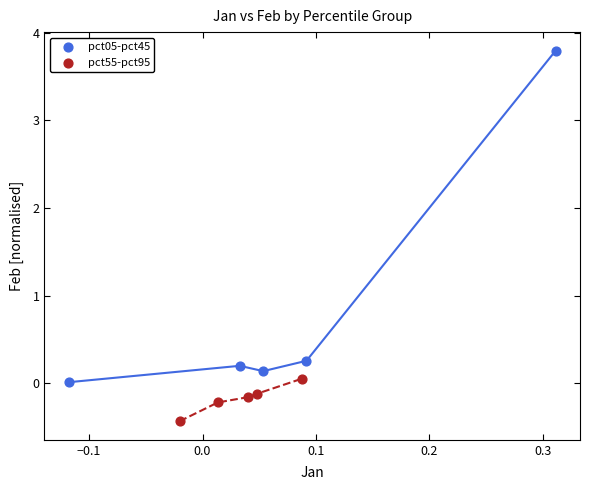

What are all the series names shown in the legend?

pct05-pct45, pct55-pct95